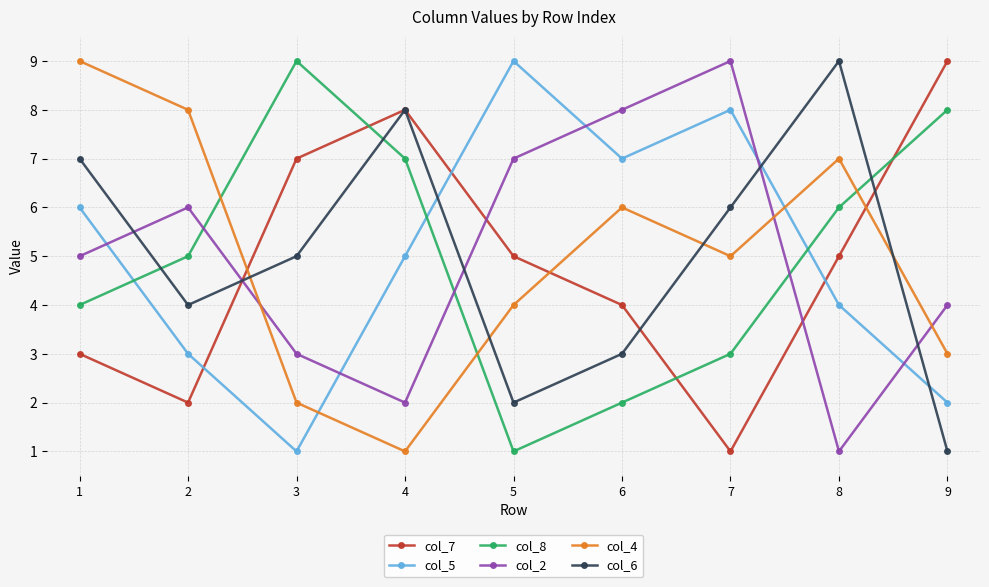

True or false: col_8 has a value of 1 at 6.

False